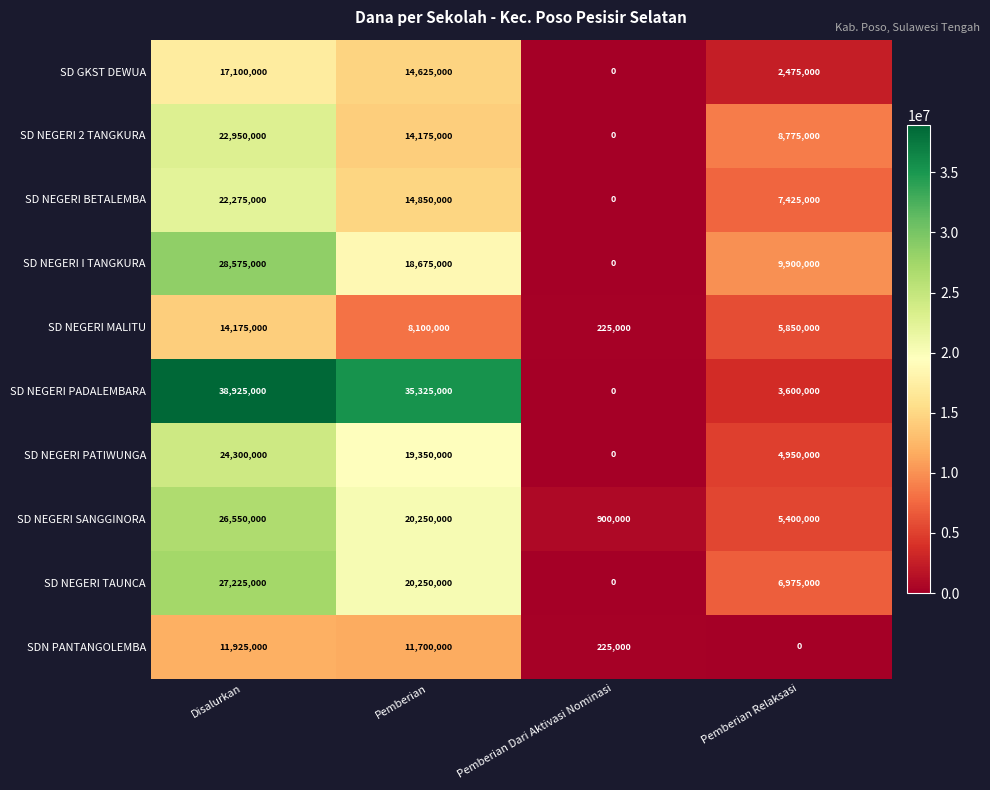

List the series in order of their peak value, highest first.

SD NEGERI PADALEMBARA, SD NEGERI I TANGKURA, SD NEGERI TAUNCA, SD NEGERI SANGGINORA, SD NEGERI PATIWUNGA, SD NEGERI 2 TANGKURA, SD NEGERI BETALEMBA, SD GKST DEWUA, SD NEGERI MALITU, SDN PANTANGOLEMBA